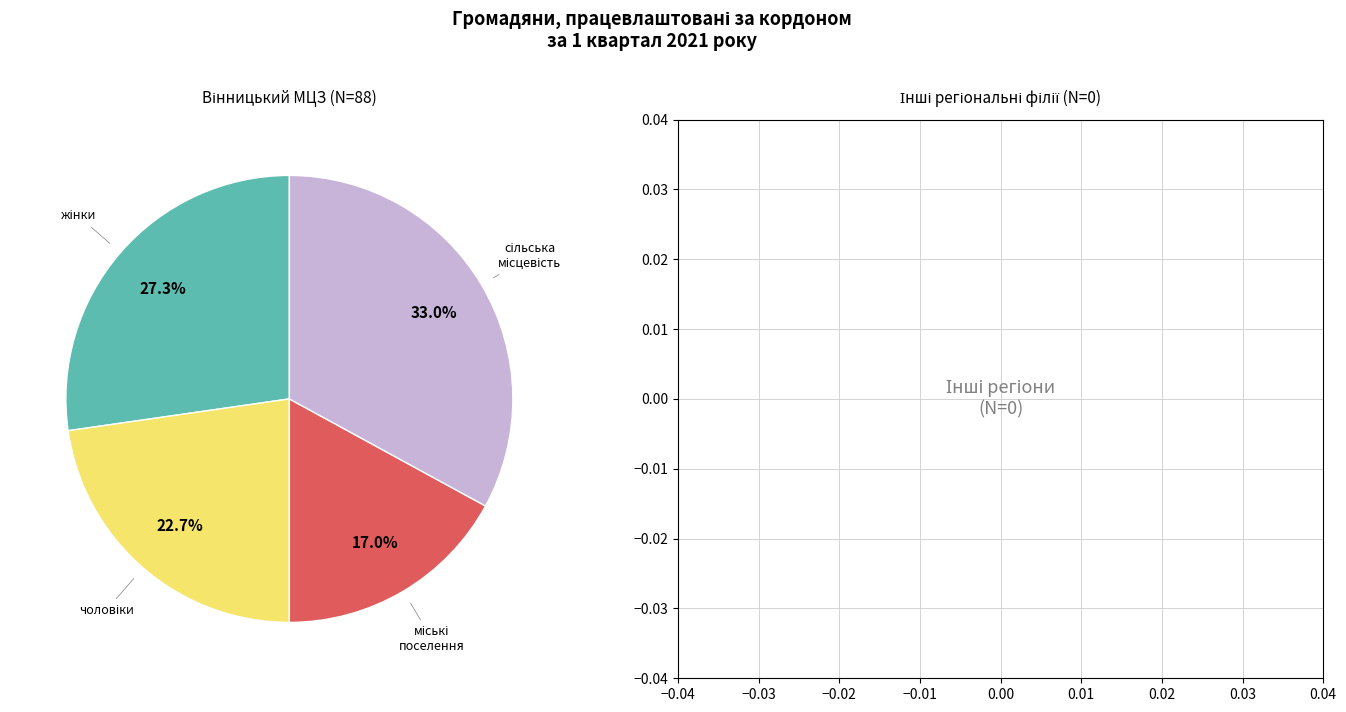

Is there a majority slice in this chart?

No